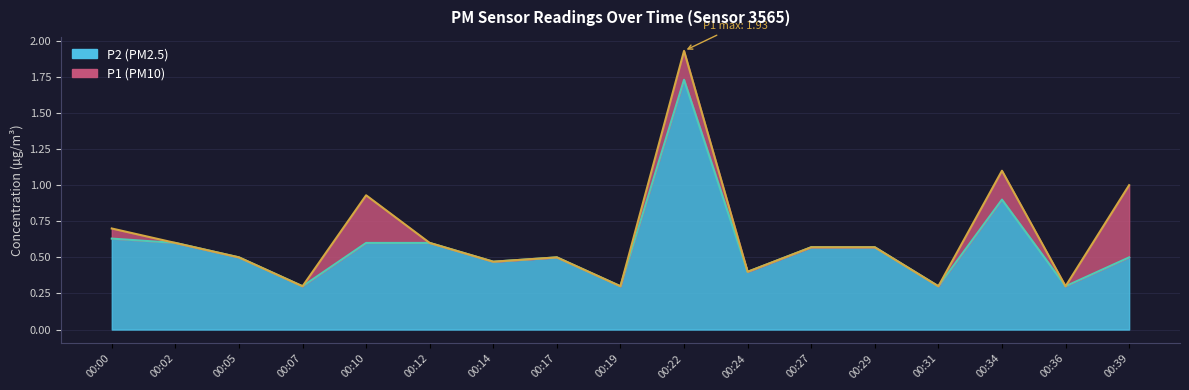

What is the value of the P1 point at the 15th from the left?

1.1